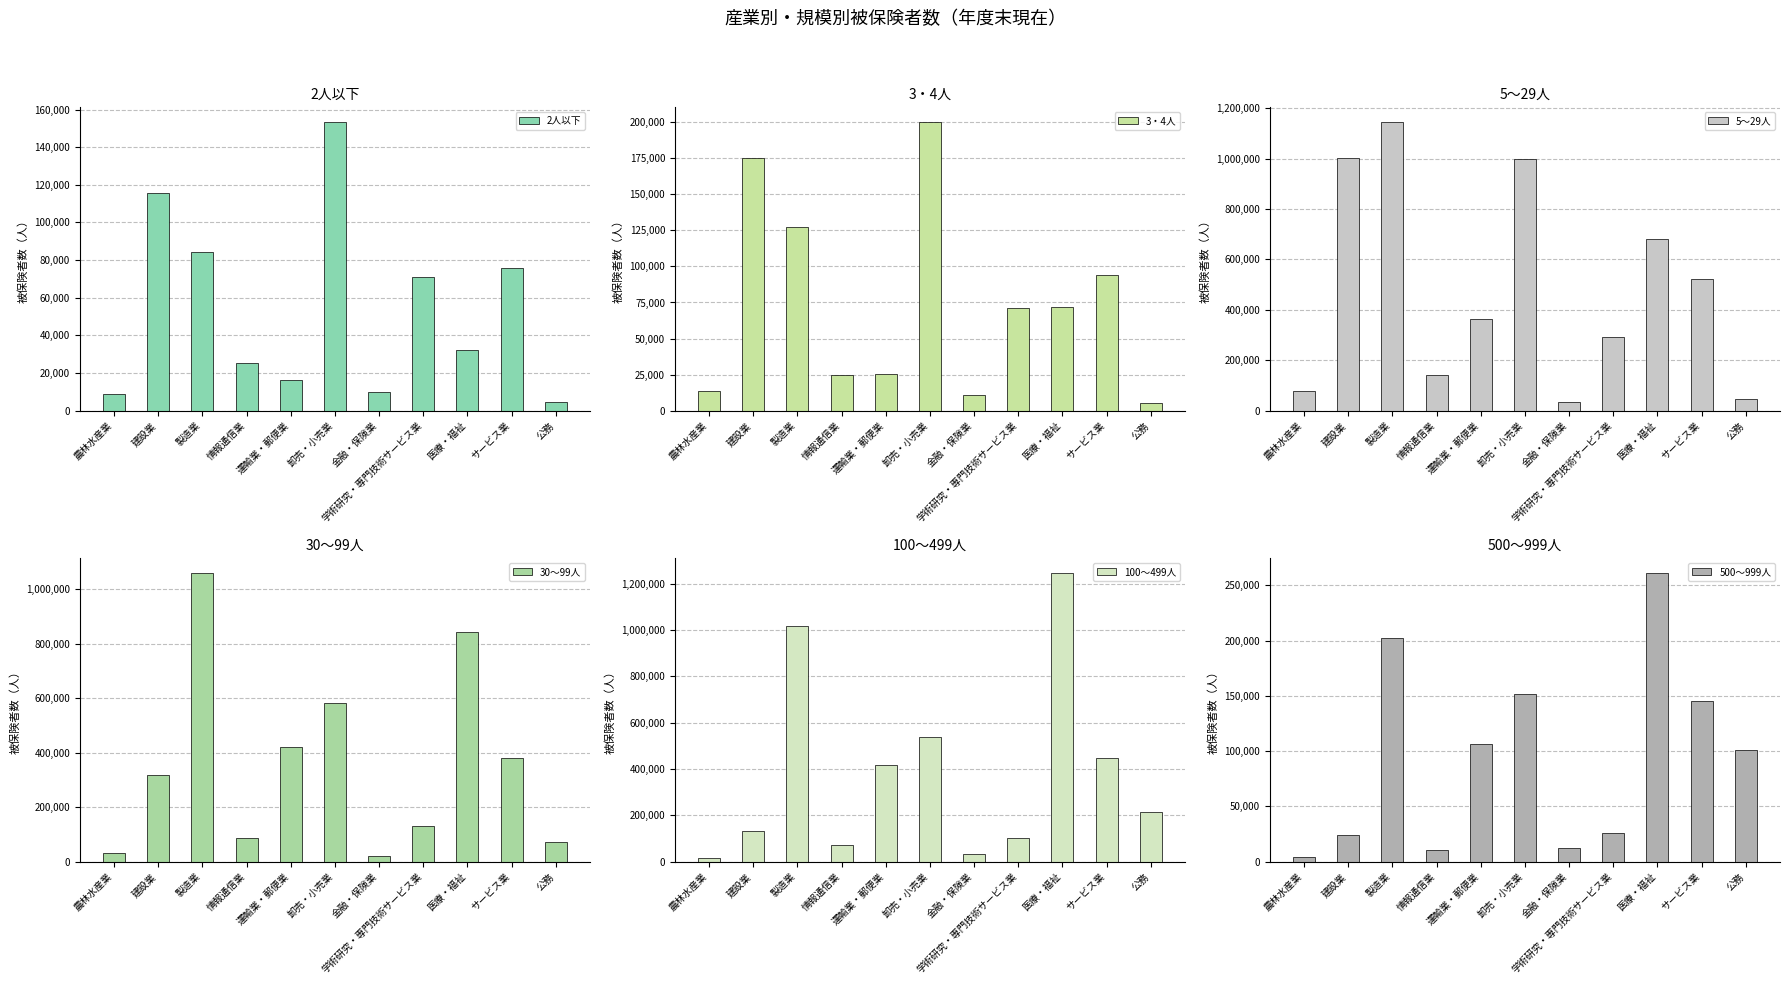

What is the spread (max minus min) of values at 情報通信業?

130369